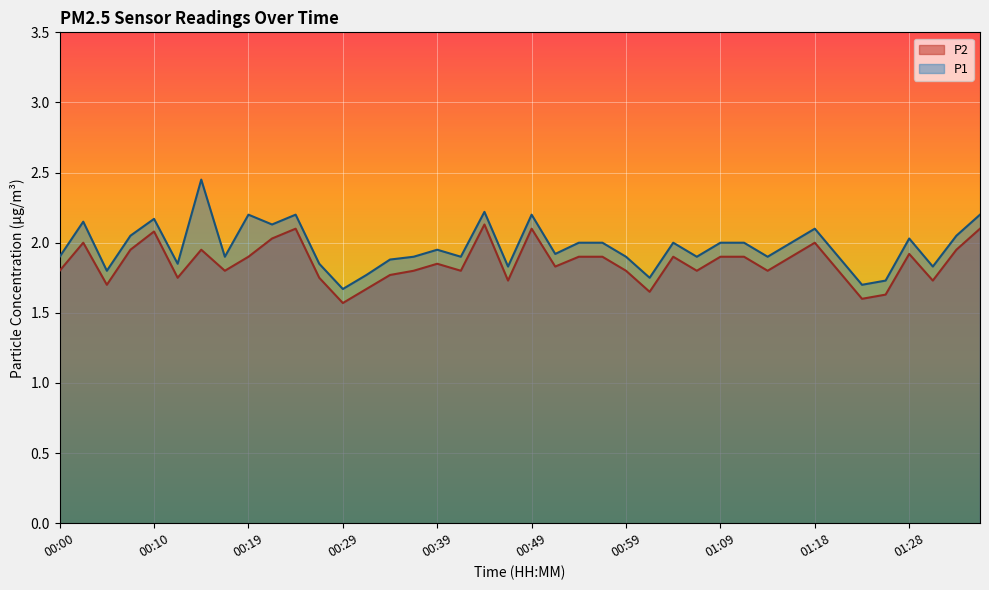

The value of P1 at 01:28 is 2.0. True or false?

True